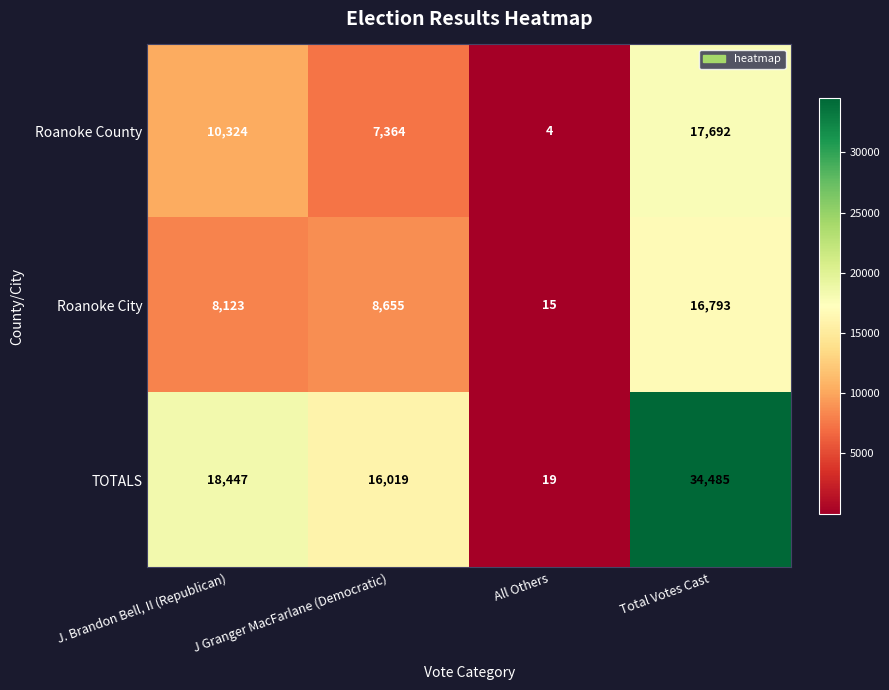

Which series has the widest spread of values?

TOTALS